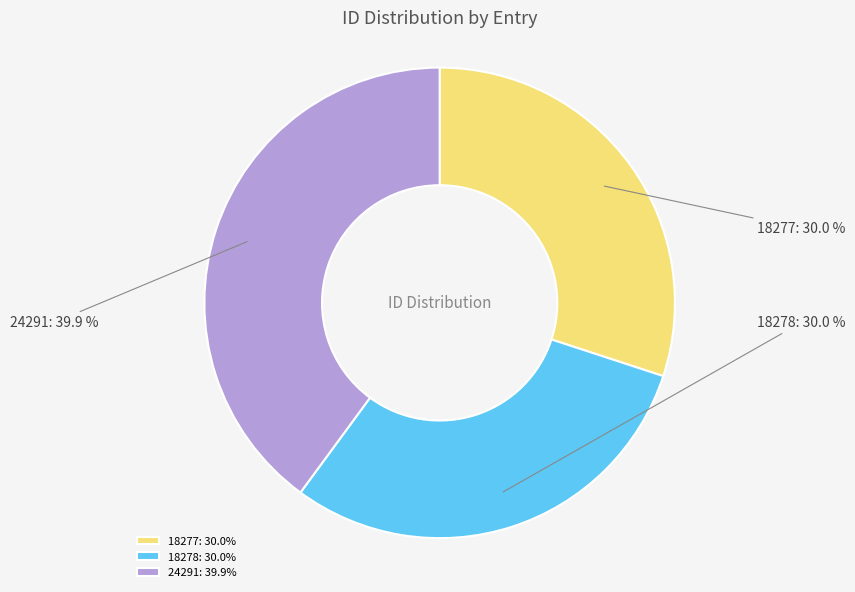

What percentage is the 18277 slice, to the nearest percent?

30%